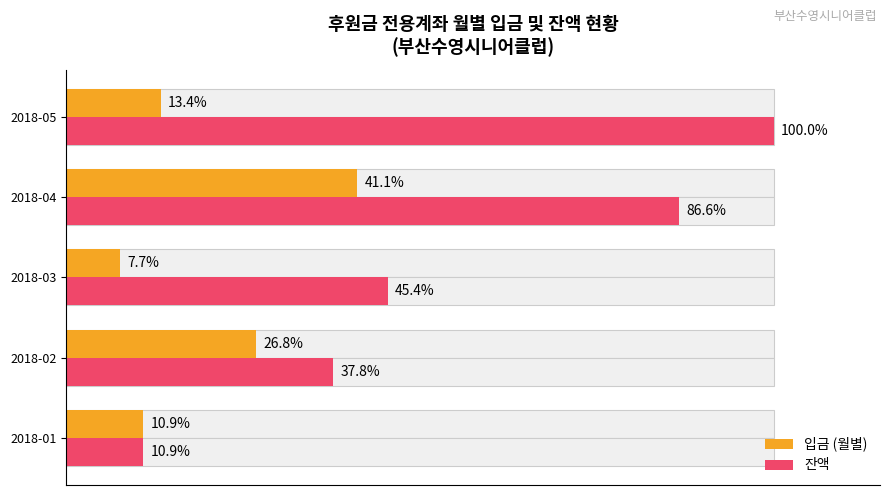

At 2018-03, list the series in order from smallest to largest.

입금 (월별), 잔액